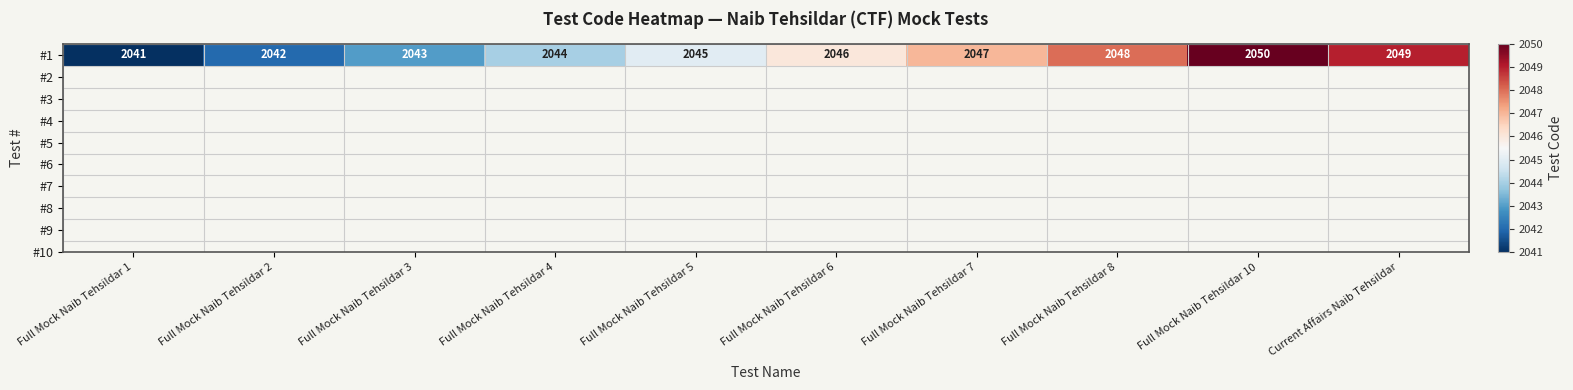

What is the change in value from Full Mock Naib Tehsildar 6 to Full Mock Naib Tehsildar 8?

+2